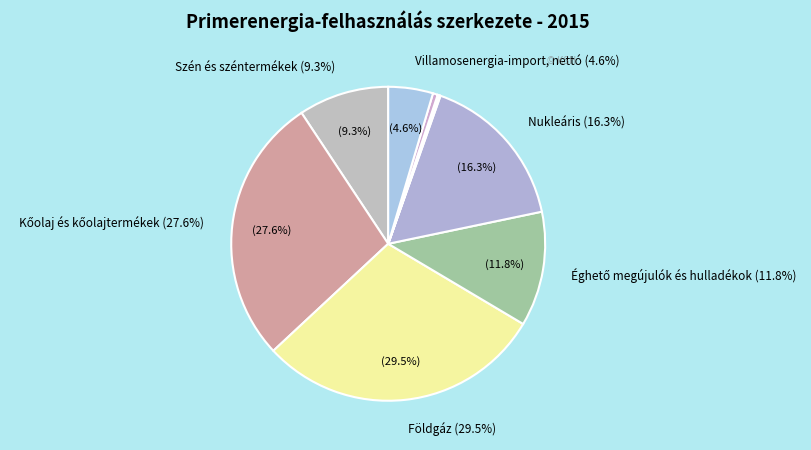

Combined, do Nukleáris and Egyéb nem éghető megújulók account for over 50%?

No